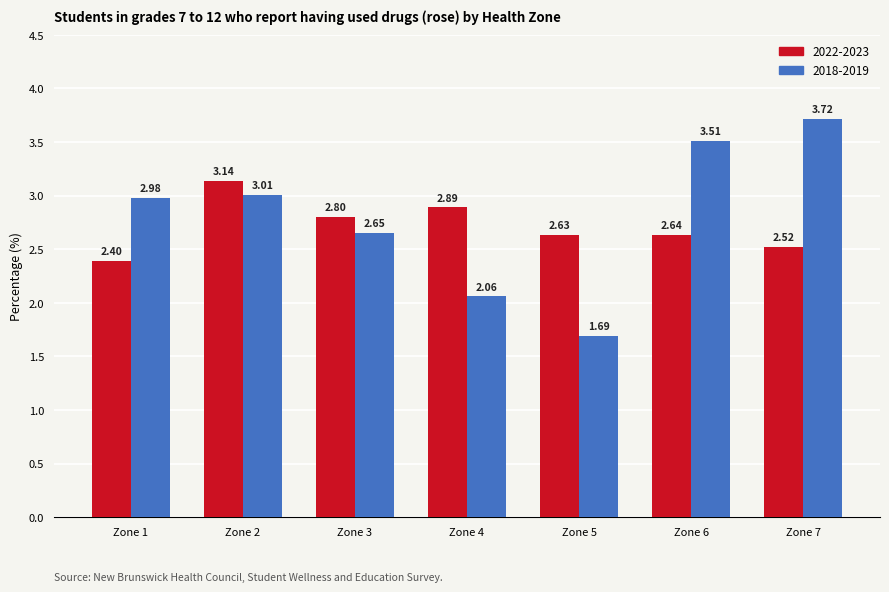

Rank the categories by 2018-2019 value from highest to lowest.

Zone 7, Zone 6, Zone 2, Zone 1, Zone 3, Zone 4, Zone 5